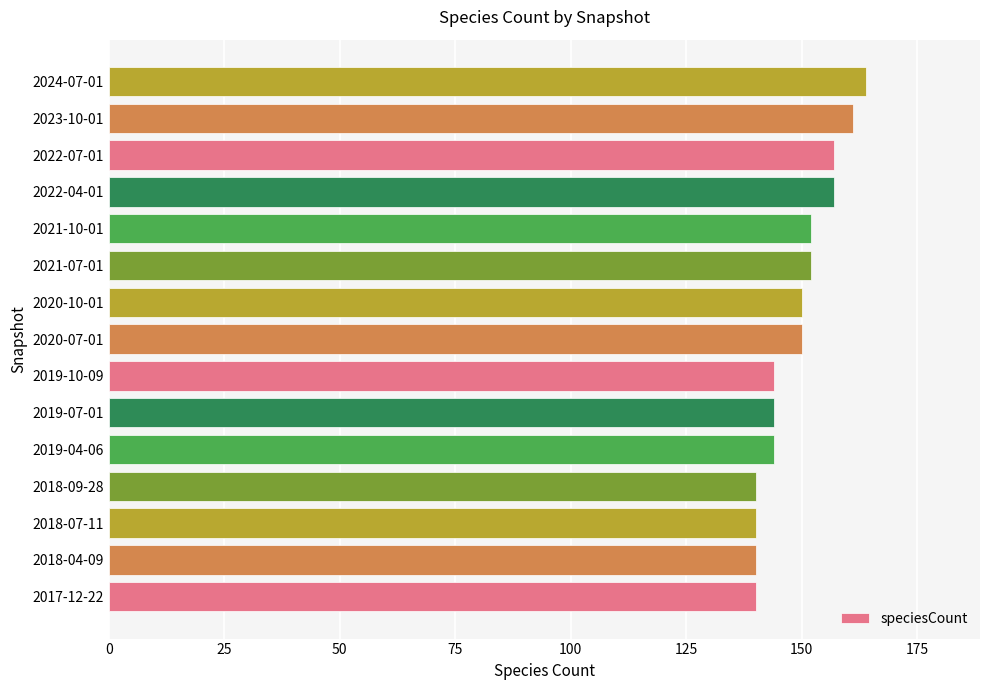

What is the difference between the maximum and minimum values?

24